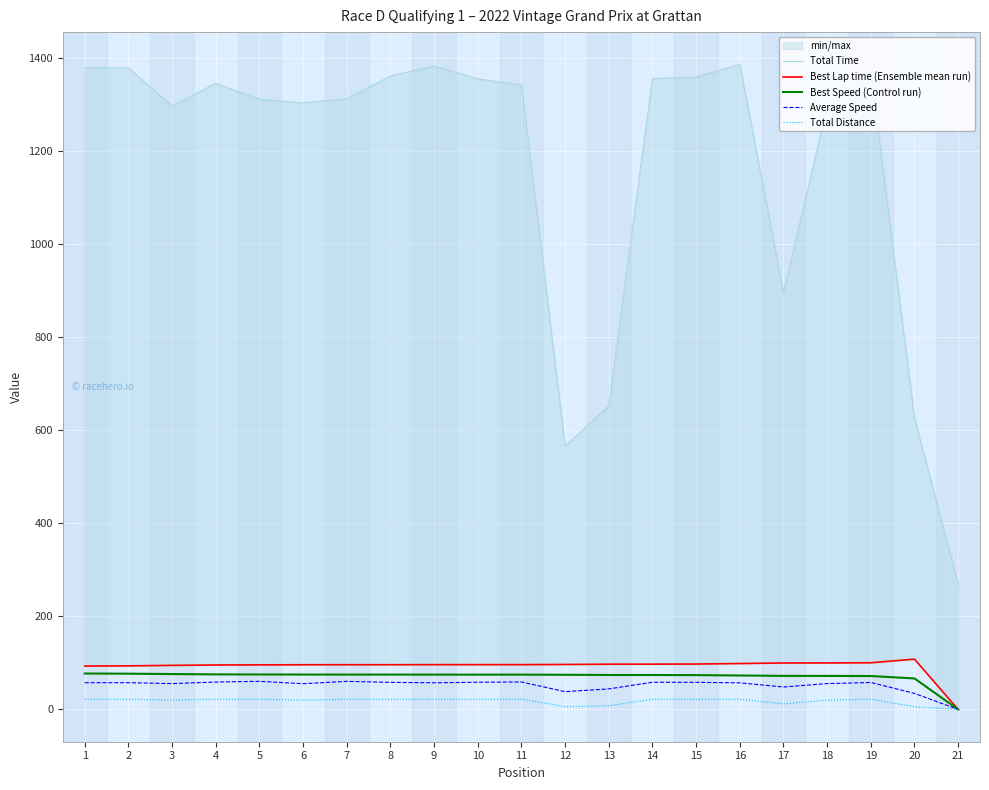

What is the maximum value for Average Speed?

60.4